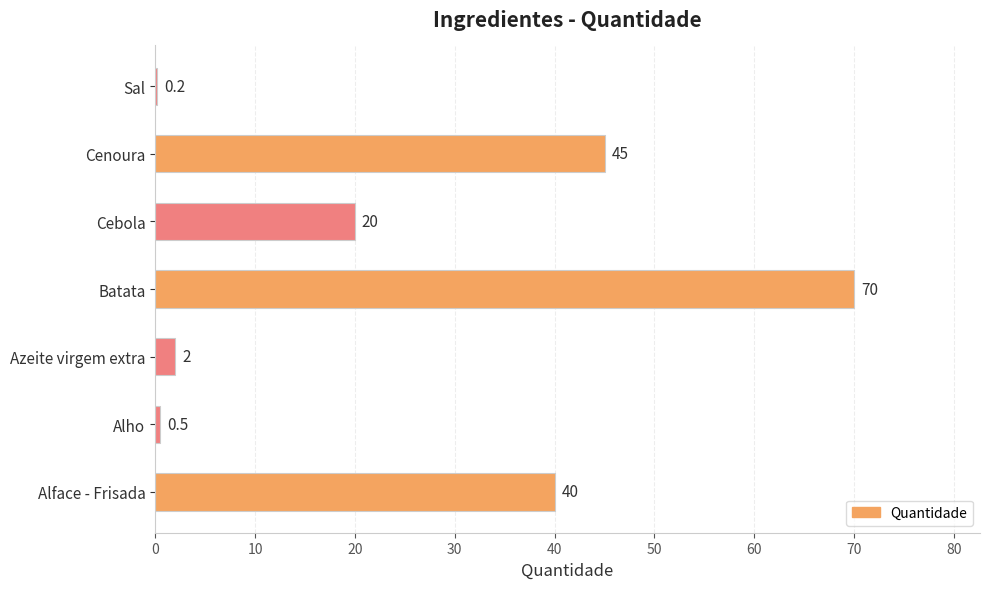

The chart shows a value of 0.2 at Sal. True or false?

True